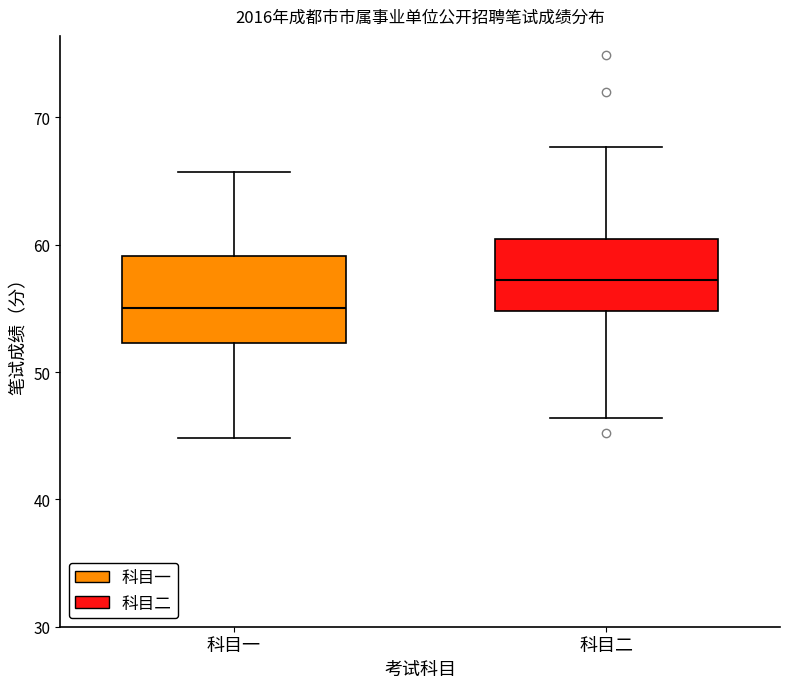

Comparing the boxes themselves (not the whiskers), which one is the tallest?

科目一